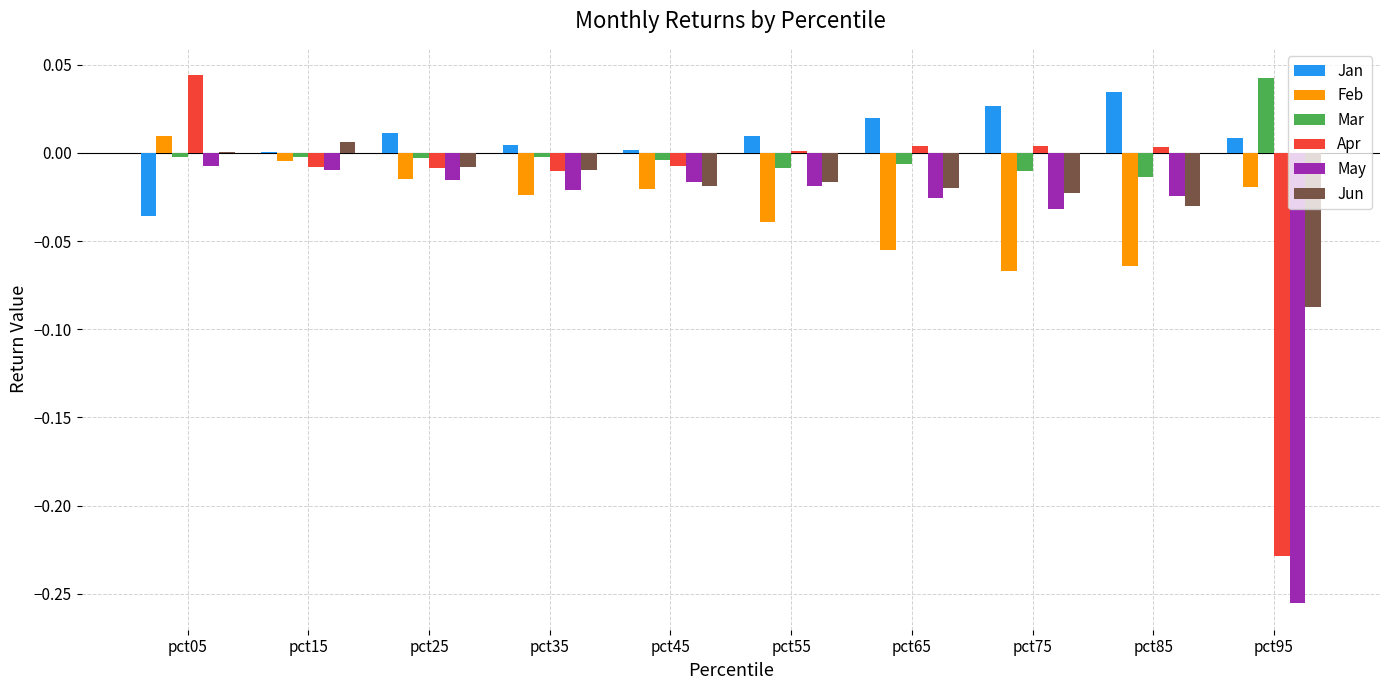

Is it true that Jun equals 0.0 at pct05?

True